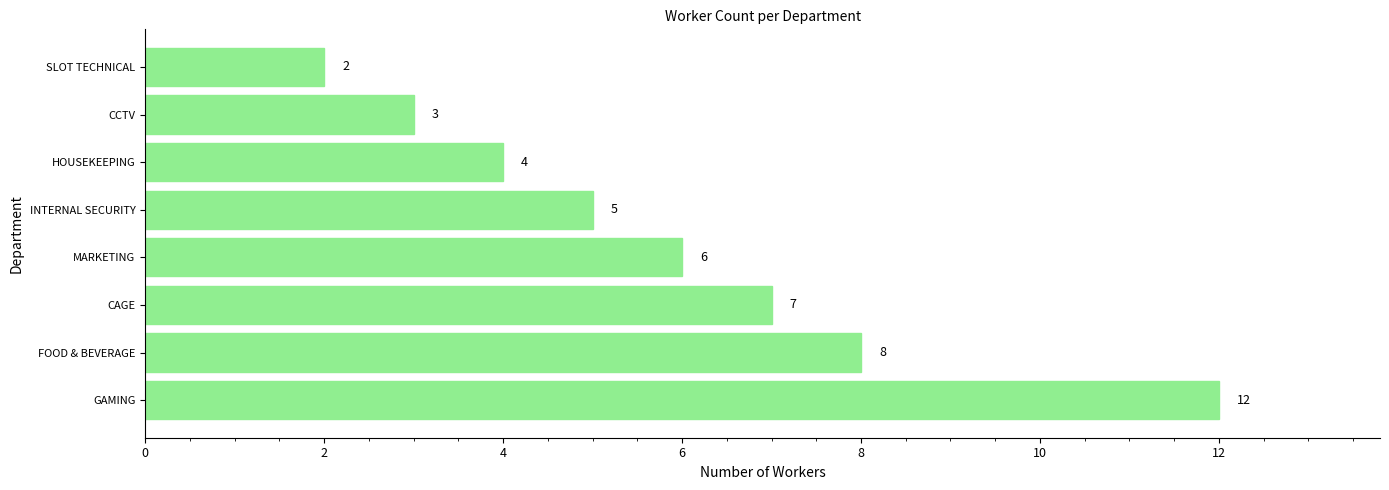

List the labels in order of value, largest first.

GAMING, FOOD & BEVERAGE, CAGE, MARKETING, INTERNAL SECURITY, HOUSEKEEPING, CCTV, SLOT TECHNICAL